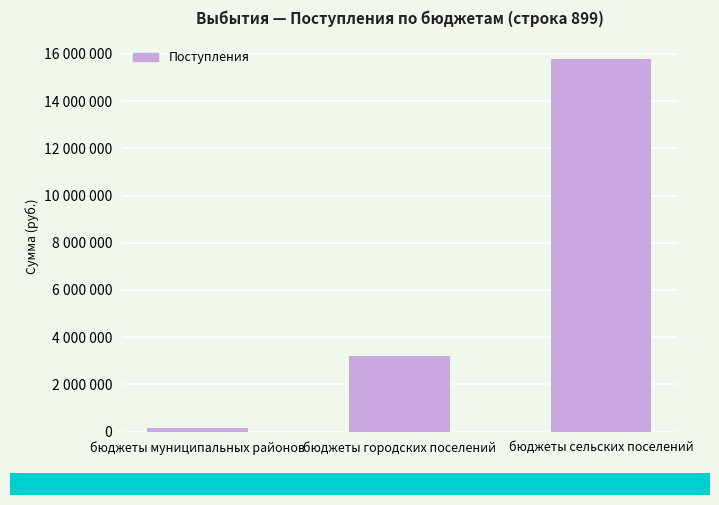

Rank the categories by value from lowest to highest.

бюджеты муниципальных районов, бюджеты городских поселений, бюджеты сельских поселений